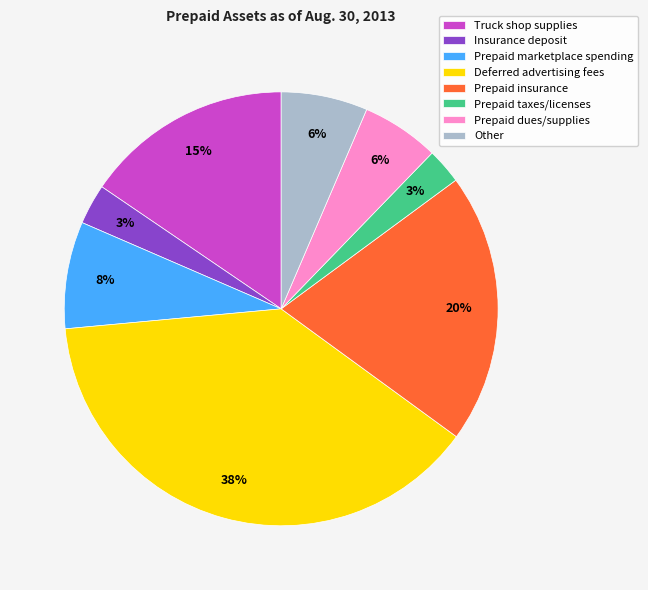

Combined, do Prepaid taxes/licenses and Prepaid insurance account for over 50%?

No